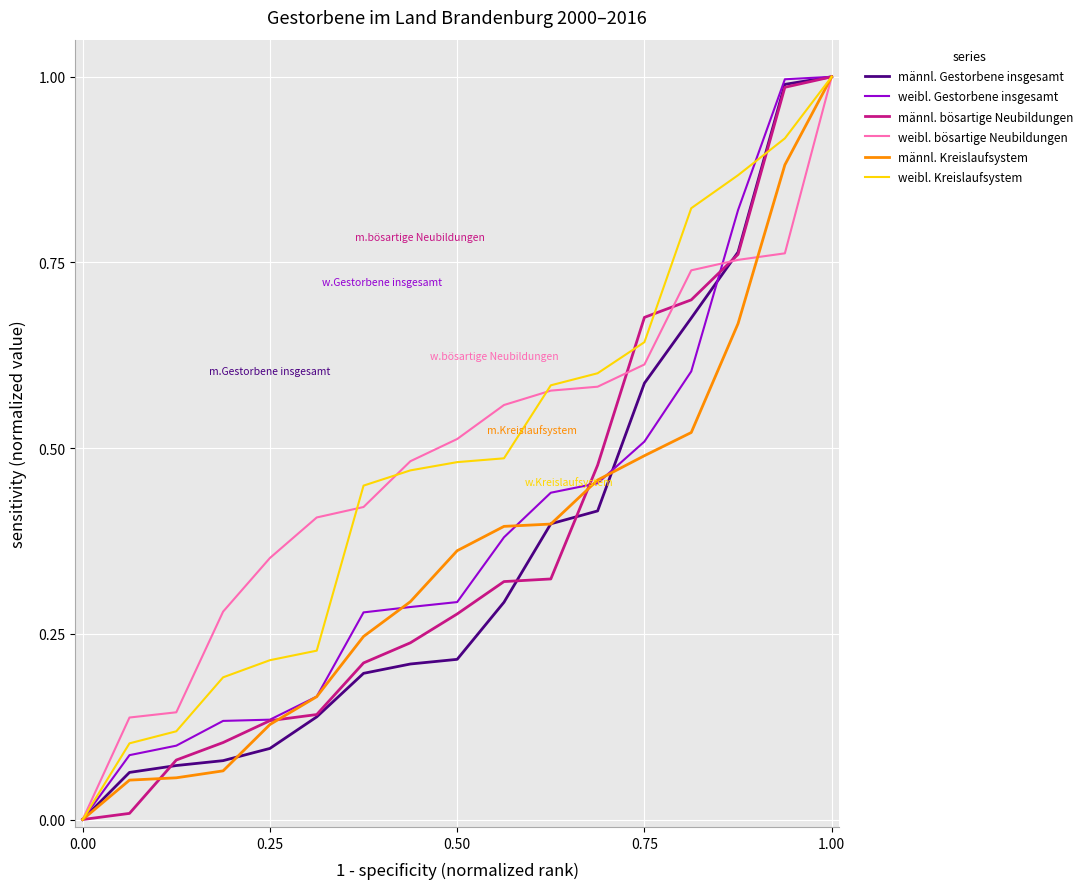

What is the highest value of the männl. bösartige Neubildungen series?

1.0